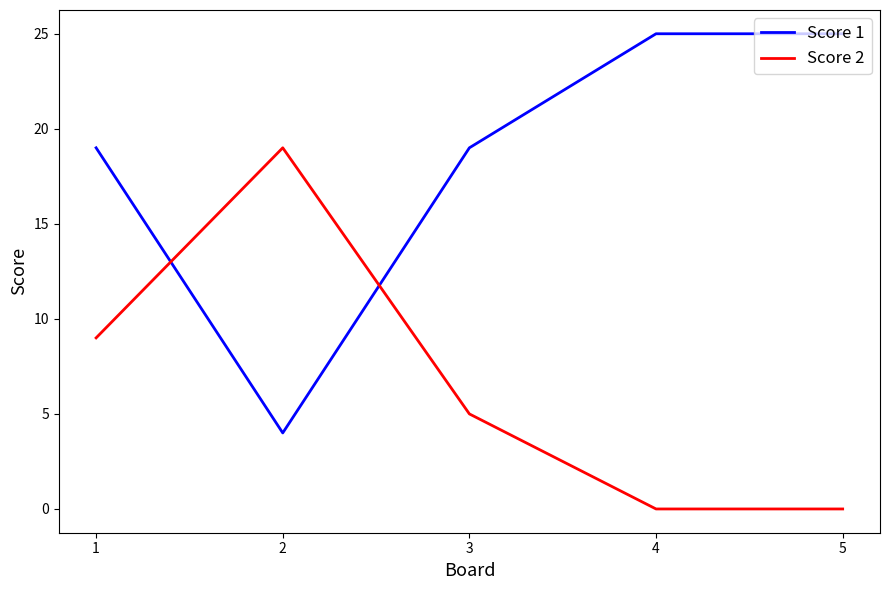

How many Score 1 values are between 19 and 25?

4